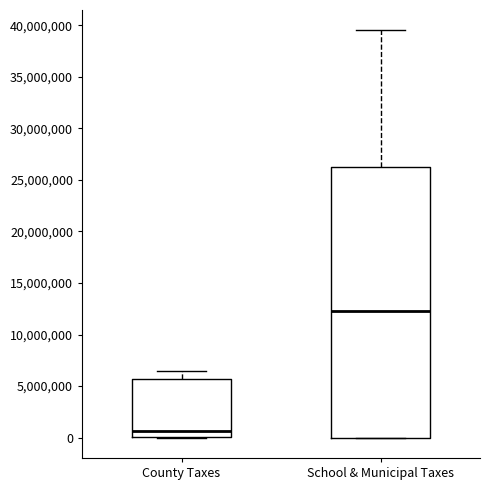

Reading left to right, read every box against the y-axis: the position of its median line, the range the box covers, and the ends of its whiskers. The values are not printed on the chart, so give them approximately, as read against the axis.

County Taxes: median 500000, box 0 to 5500000, whiskers 0 to 6500000
School & Municipal Taxes: median 12000000, box 0 to 26500000, whiskers 0 to 39500000